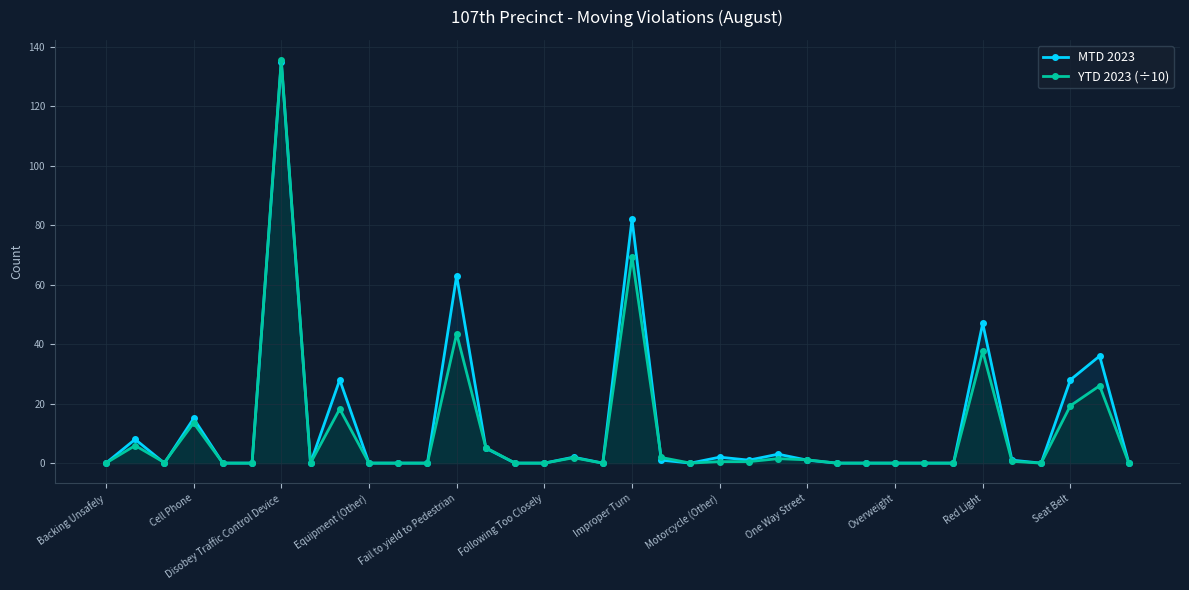

What is the difference between the MTD 2023 values at Cell Phone and Equipment (Other)?

15.0